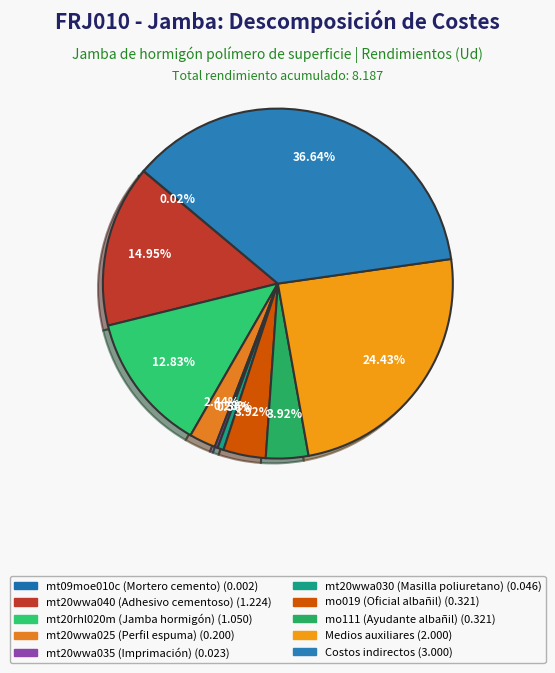

True or false: mo111 accounts for 4% of the total.

True